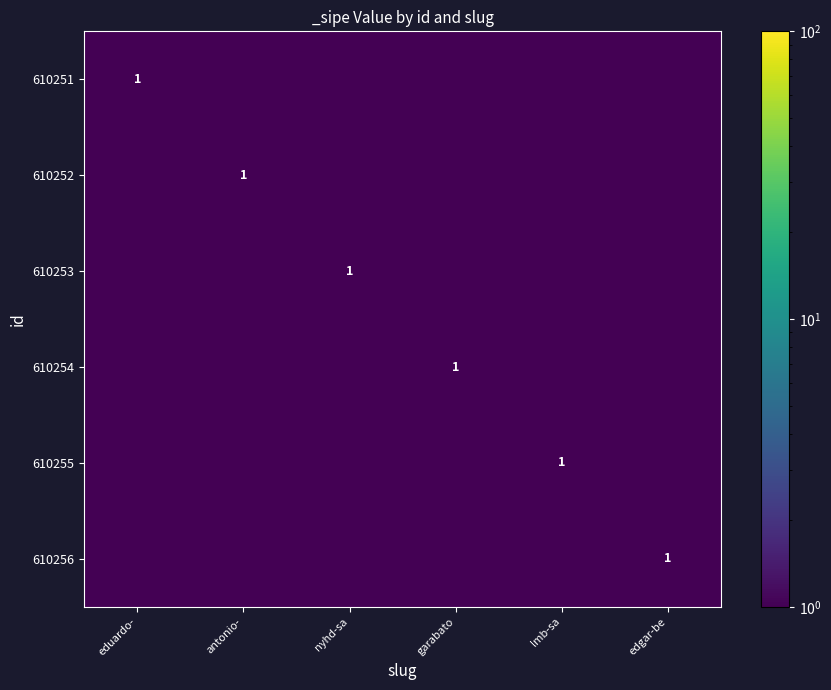

The 610253 series shows 1.0 at nyhd-sa. True or false?

True